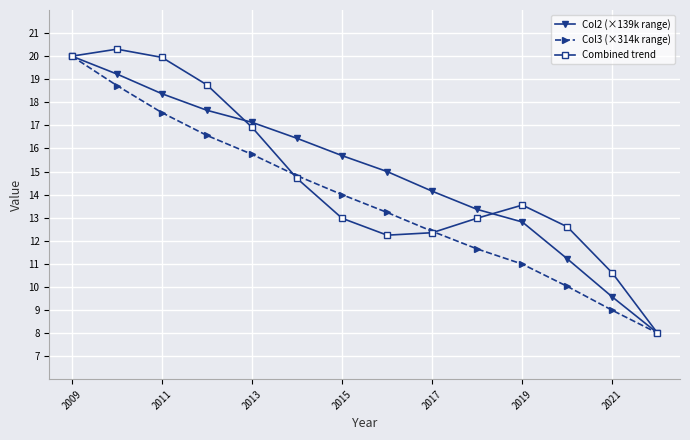

What is the value of the Col2 (×139k range) point at the 8th from the left?

15.0